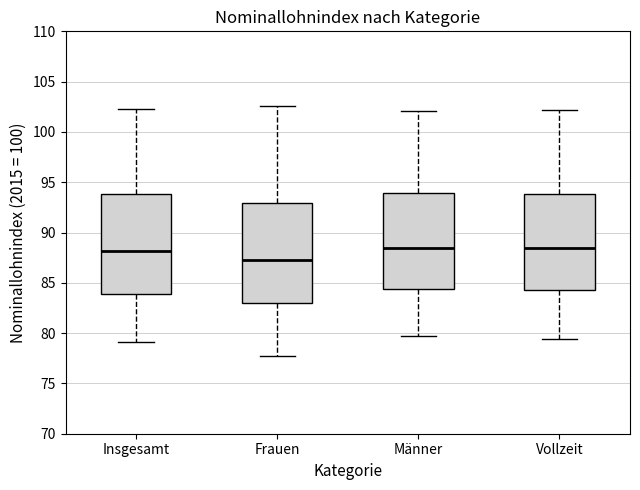

Which box's median line is the lowest?

Frauen